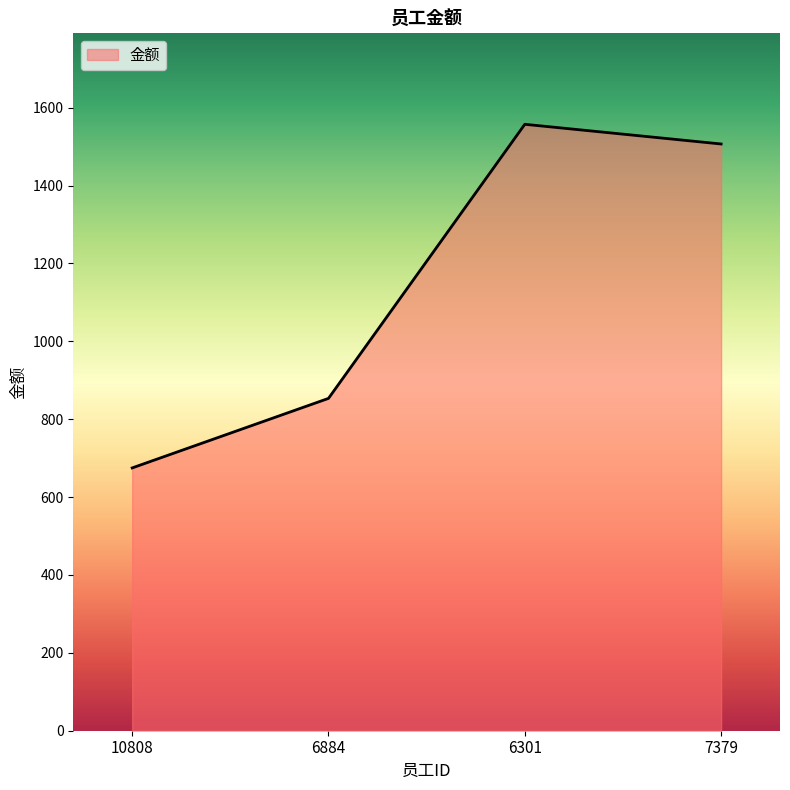

Approximately how many times larger is the value at 10808 compared to 6884?

0.8